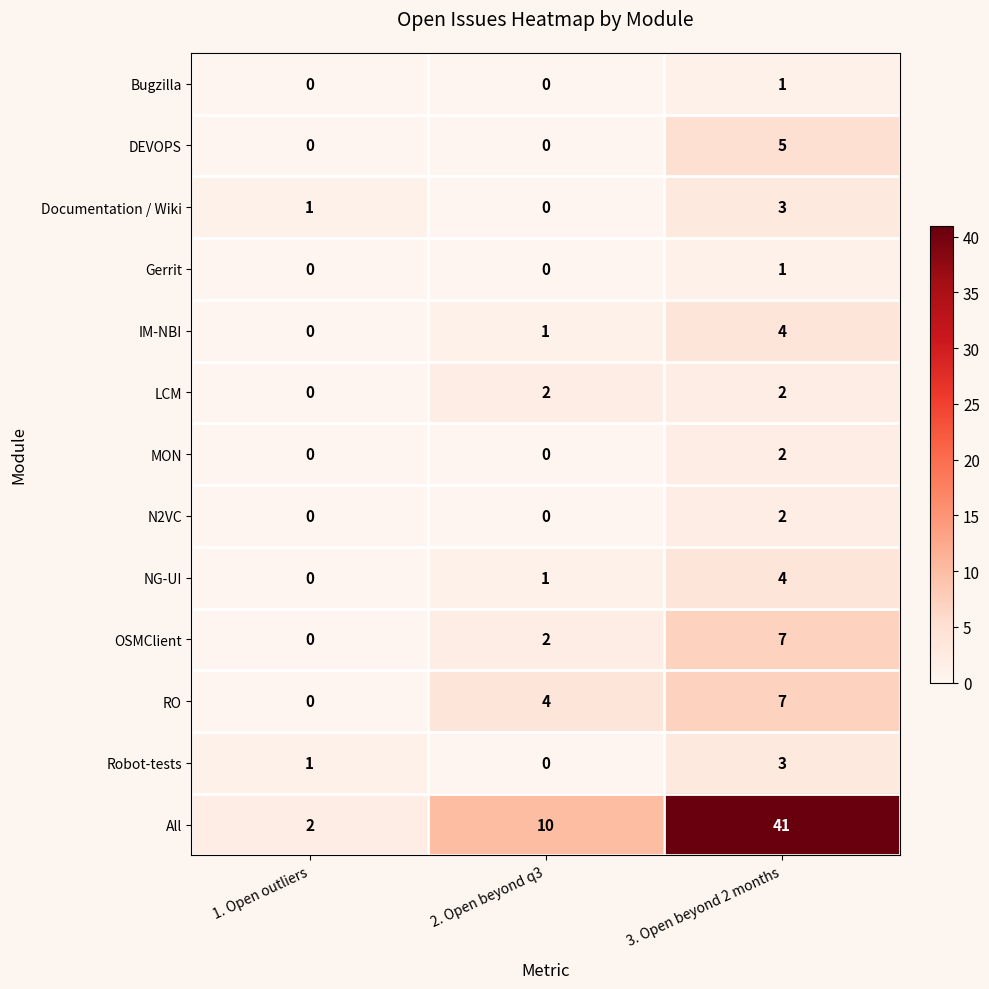

List the labels in order of All value, smallest first.

1. Open outliers, 2. Open beyond q3, 3. Open beyond 2 months